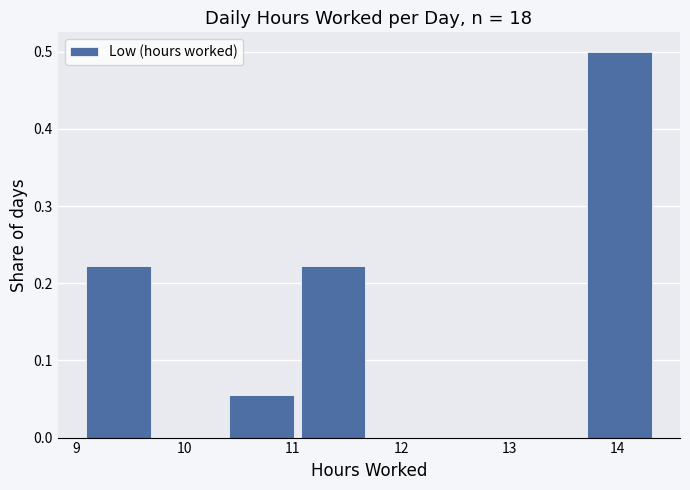

Reading left to right, transcribe this chart: for each bar, give the range it covers on the x-axis and its height. Neither the bar edges nor the heights are printed on the chart, so give them approximately, as read against the axes.

9.1 to 9.8: 0.22
9.8 to 10.4: 0
10.4 to 11.1: 0.06
11.1 to 11.7: 0.22
11.7 to 12.4: 0
12.4 to 13.1: 0
13.1 to 13.7: 0
13.7 to 14.4: 0.50